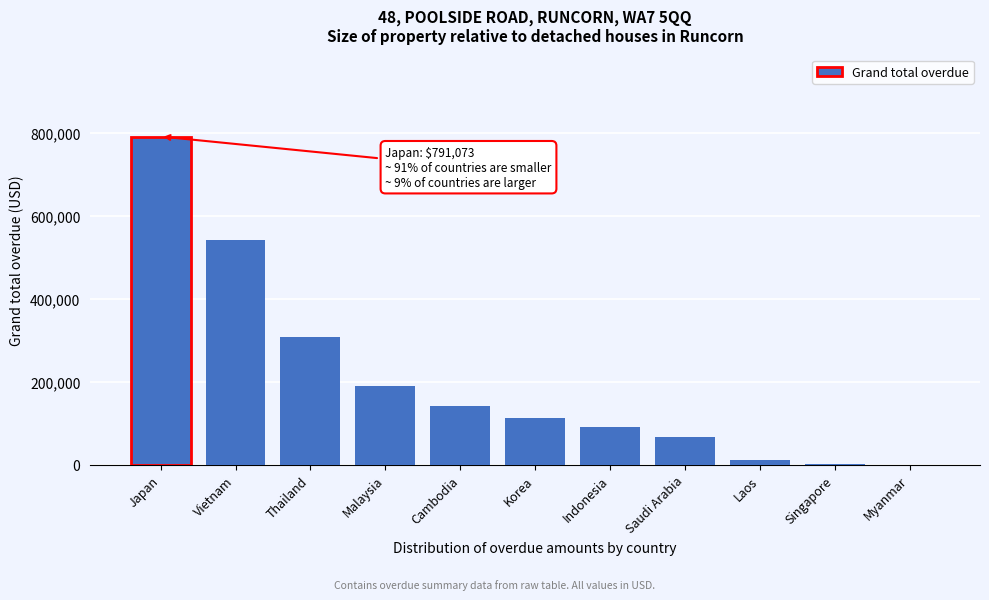

Between Vietnam and Laos, which is larger?

Vietnam